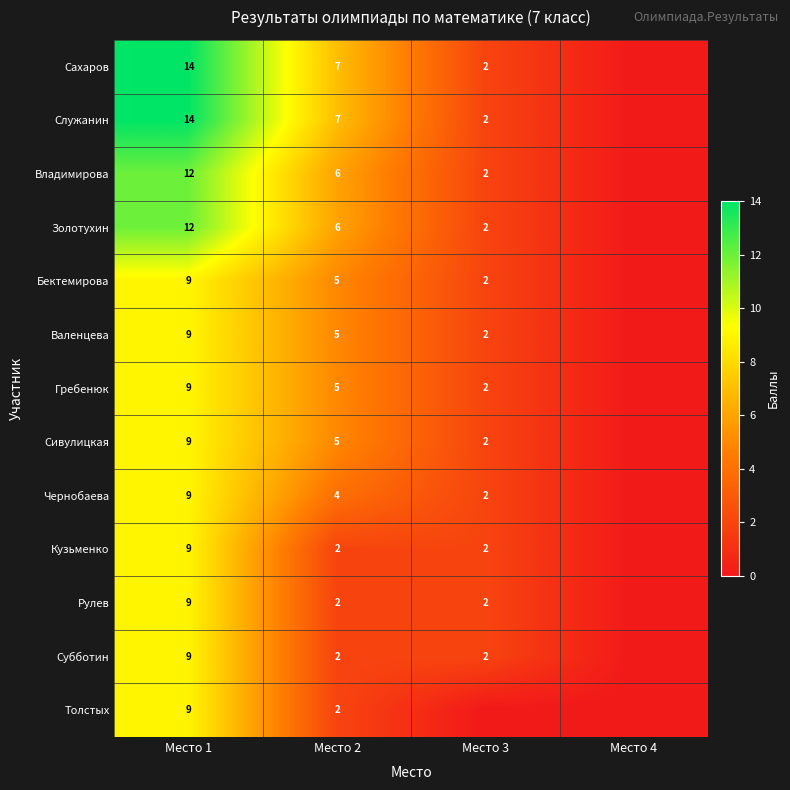

Is the value of Сахаров at Место 1 greater than the value of Золотухин at Место 1?

Yes